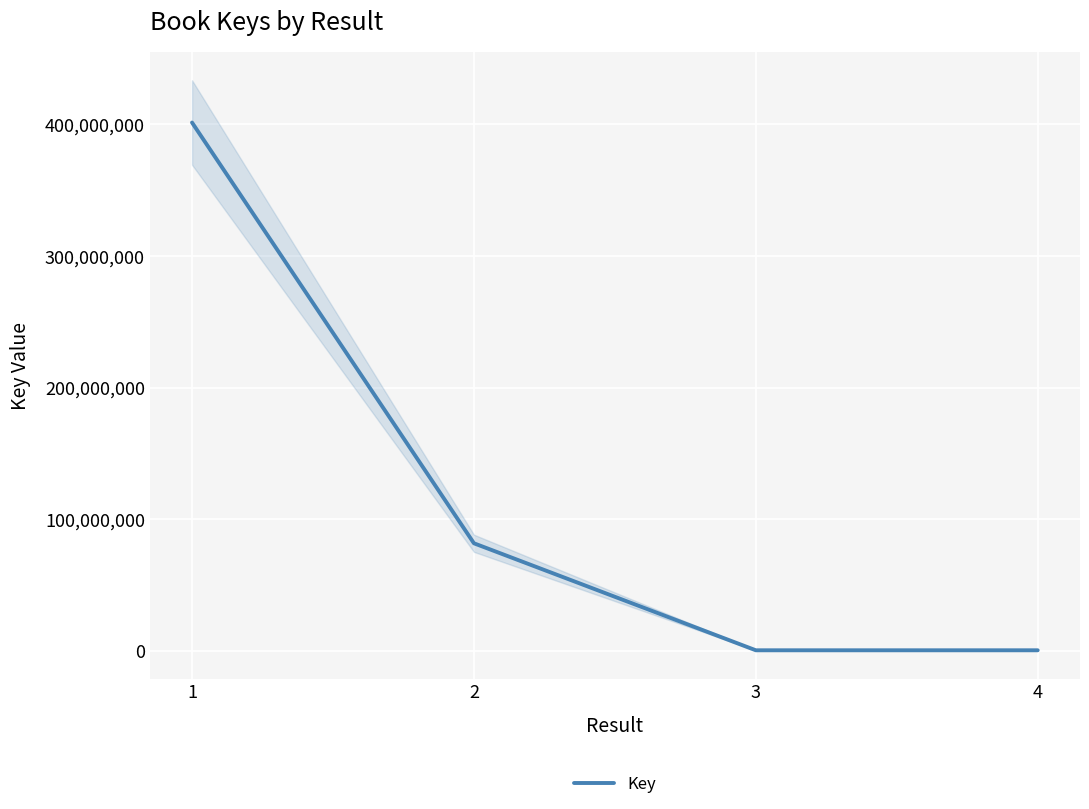

How many lines are shown in the chart?

1